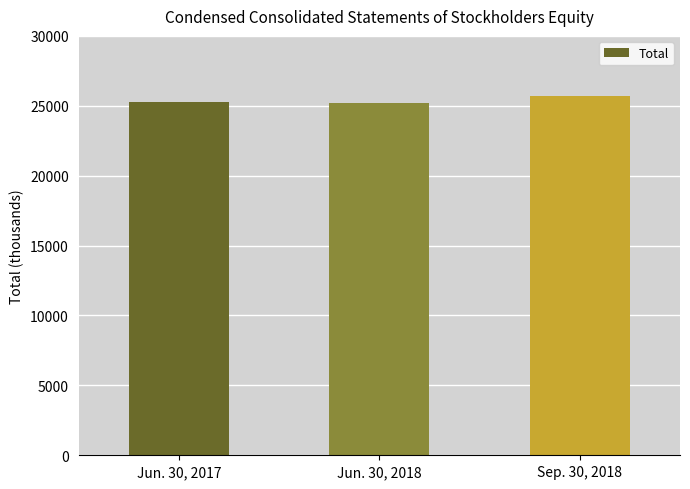

Rank the categories by value from lowest to highest.

Jun. 30, 2018, Jun. 30, 2017, Sep. 30, 2018